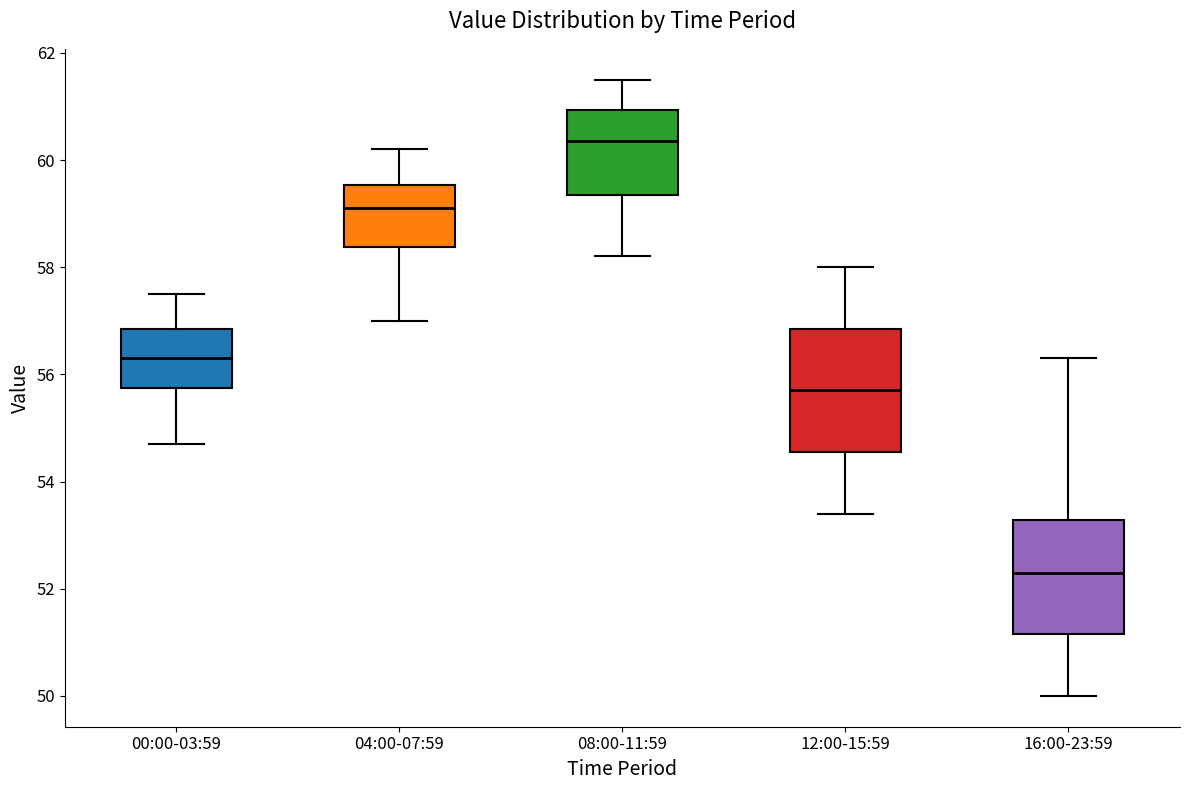

Which box's median line is the lowest?

16:00-23:59